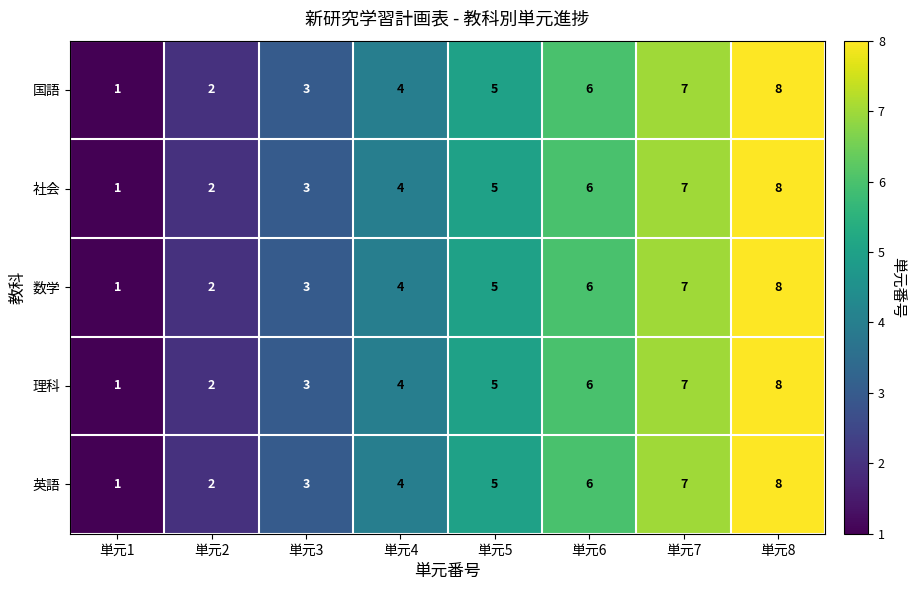

What is the smallest value displayed?

1